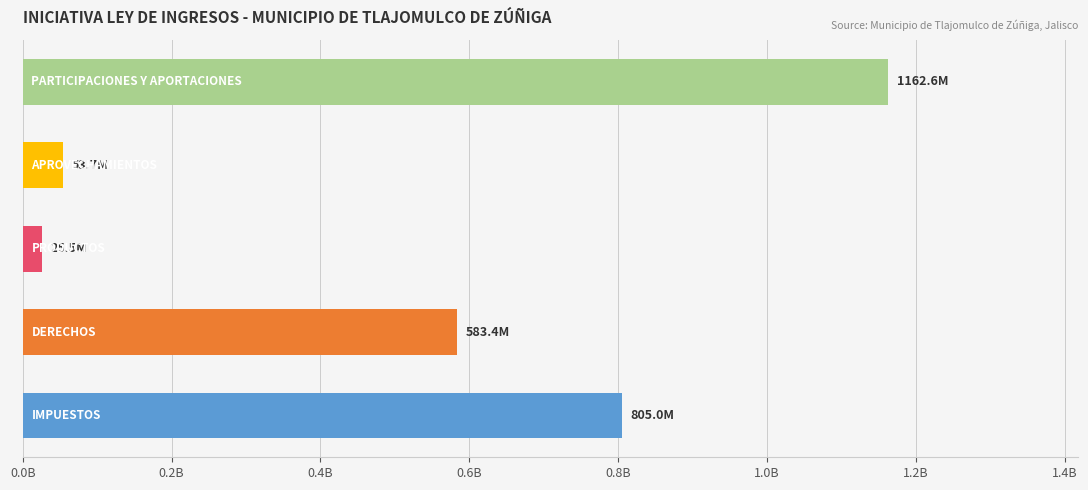

Are the bars horizontal?

Yes